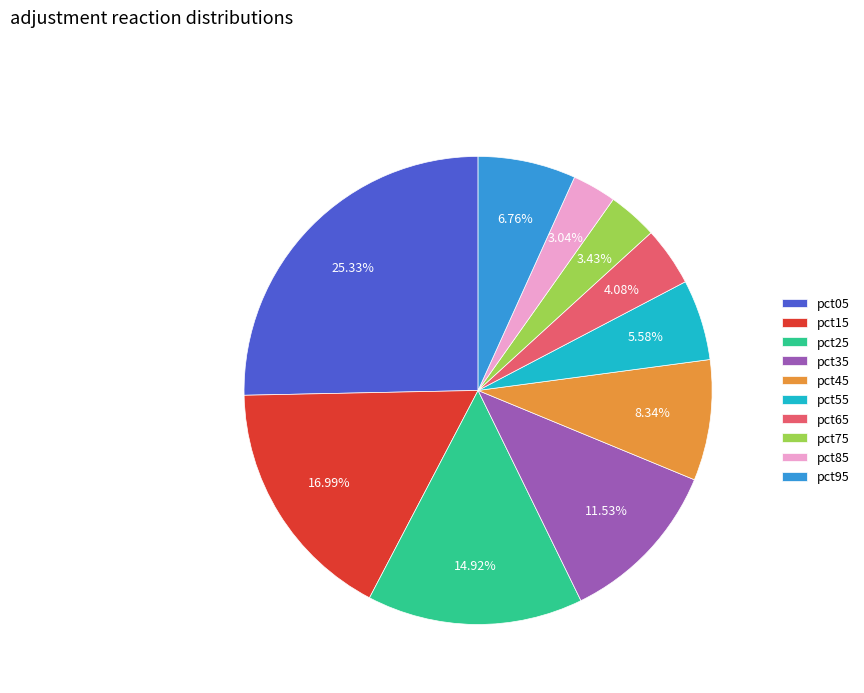

Is the sum of pct85 and pct15 greater than half?

No